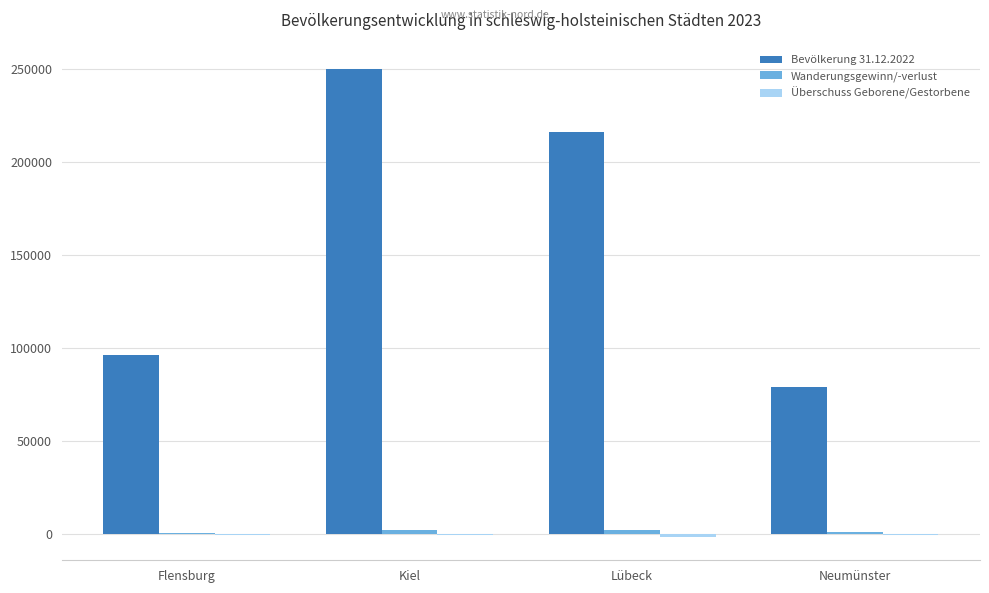

The value of Bevölkerung 31.12.2022 at Flensburg is 96217. True or false?

True